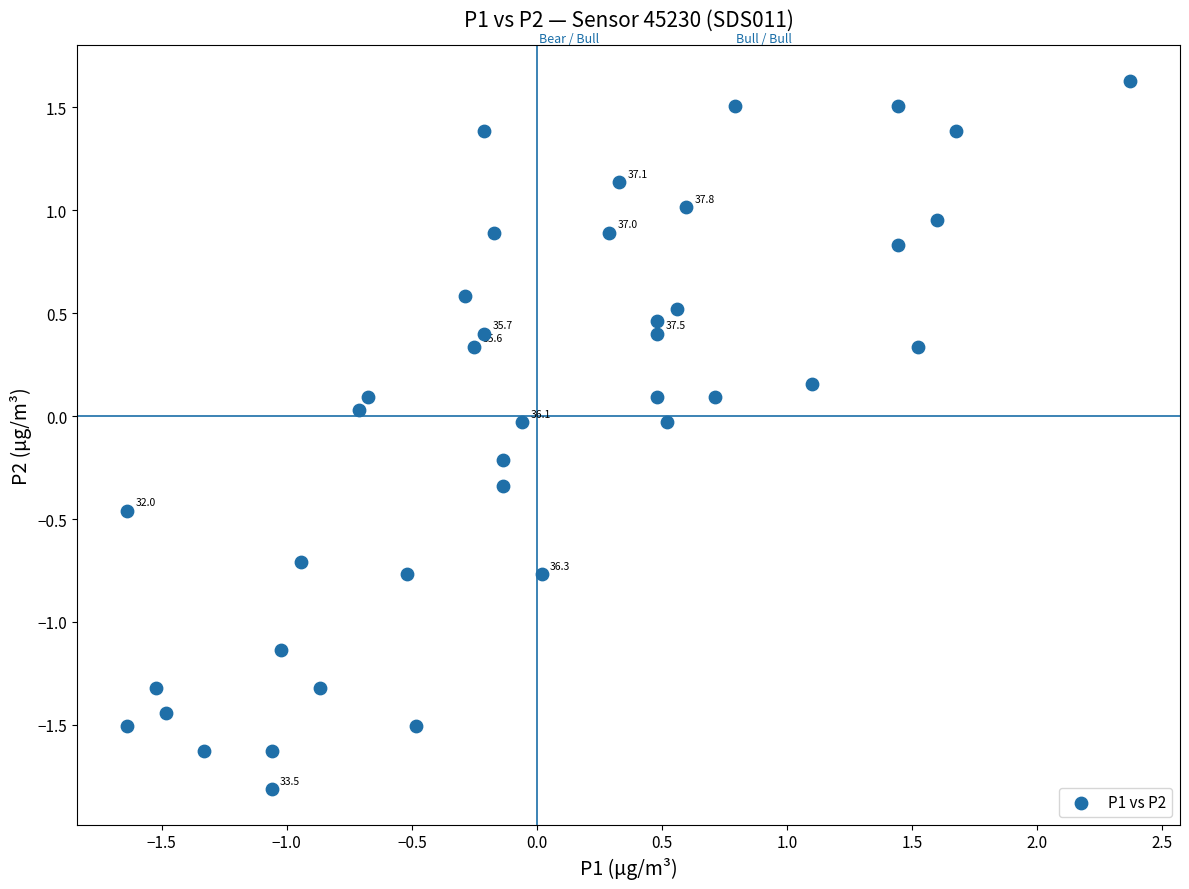

What is the range of X values (max minus min)?

4.0